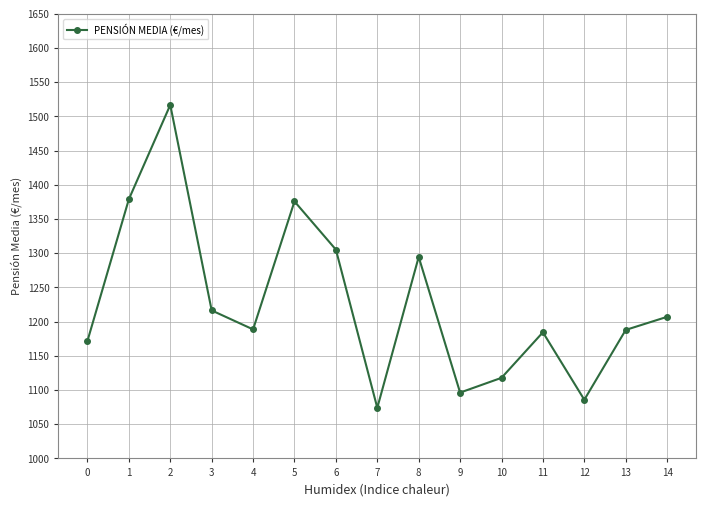

How many data points are less than 1188?

7